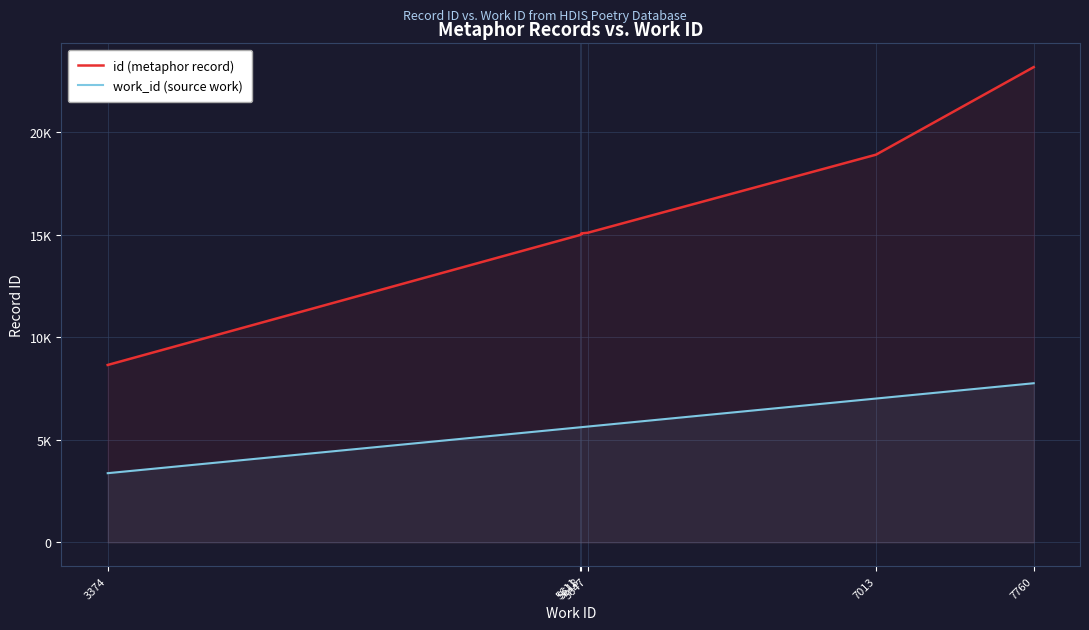

What is the sum of the work_id (source work) values at 5618 and 3374?

8992